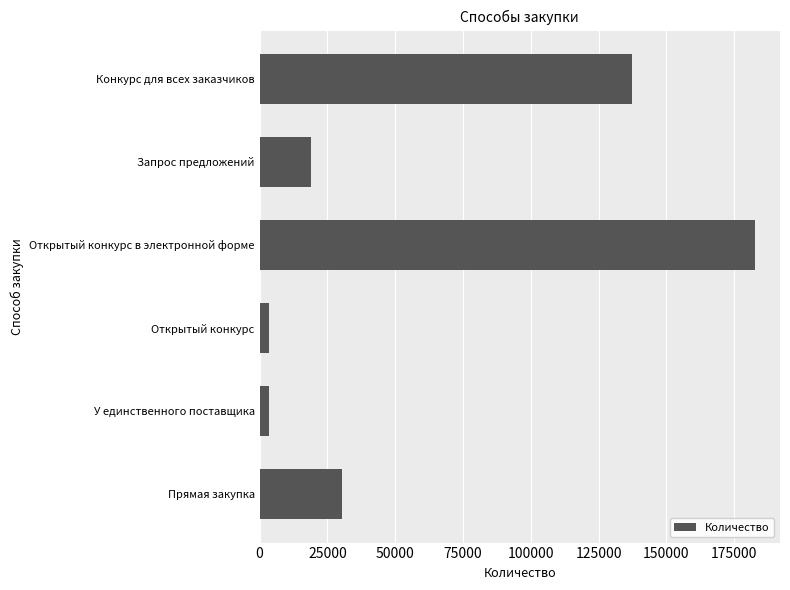

What is the difference between the maximum and minimum values?

179360